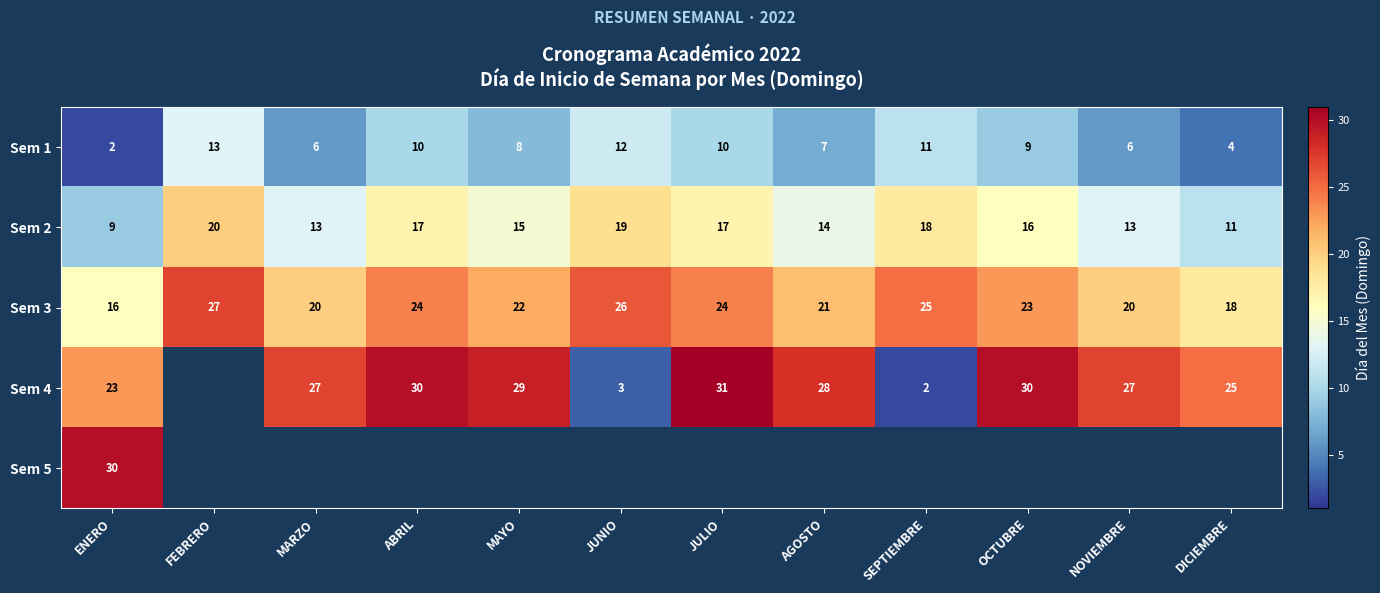

What is the maximum value for Sem 2?

20